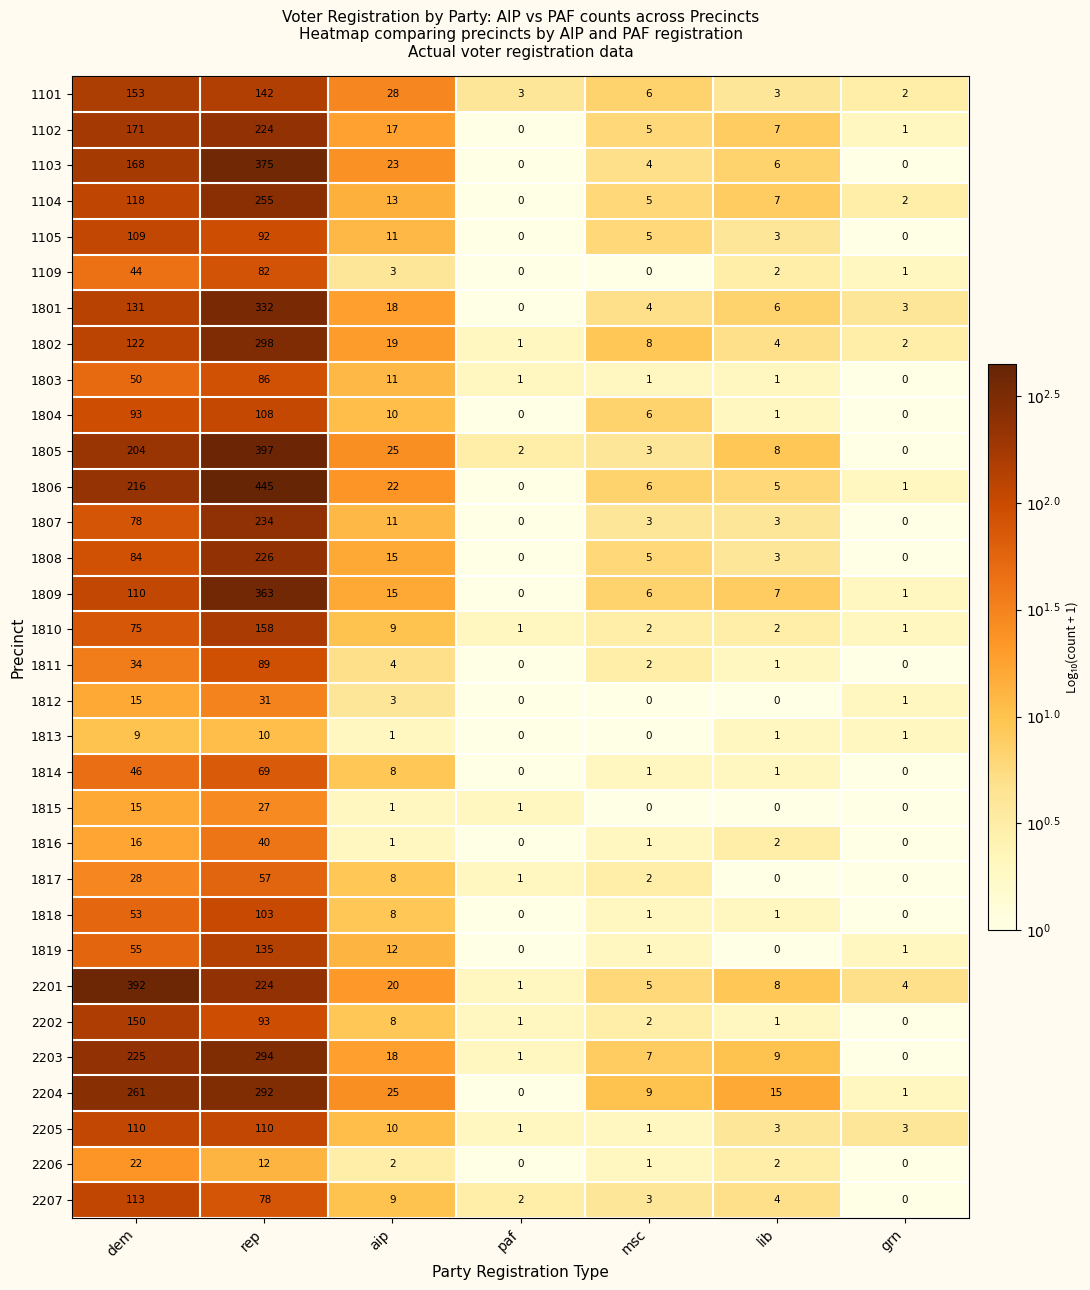

At which category is the sum across all series the highest?

rep